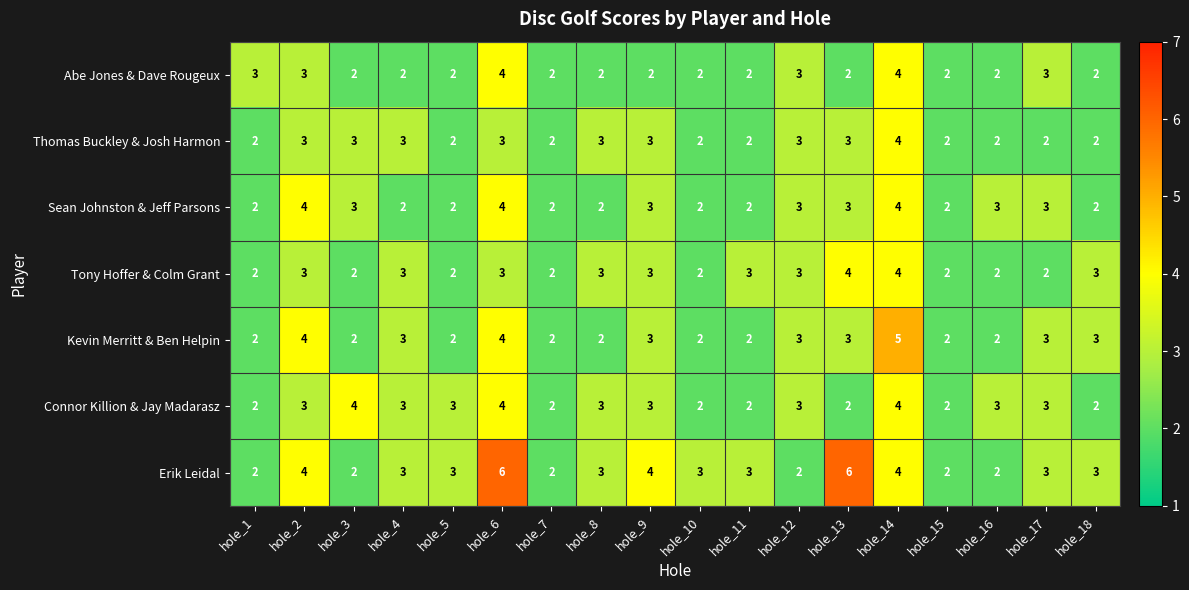

Which series has the widest spread of values?

Erik Leidal